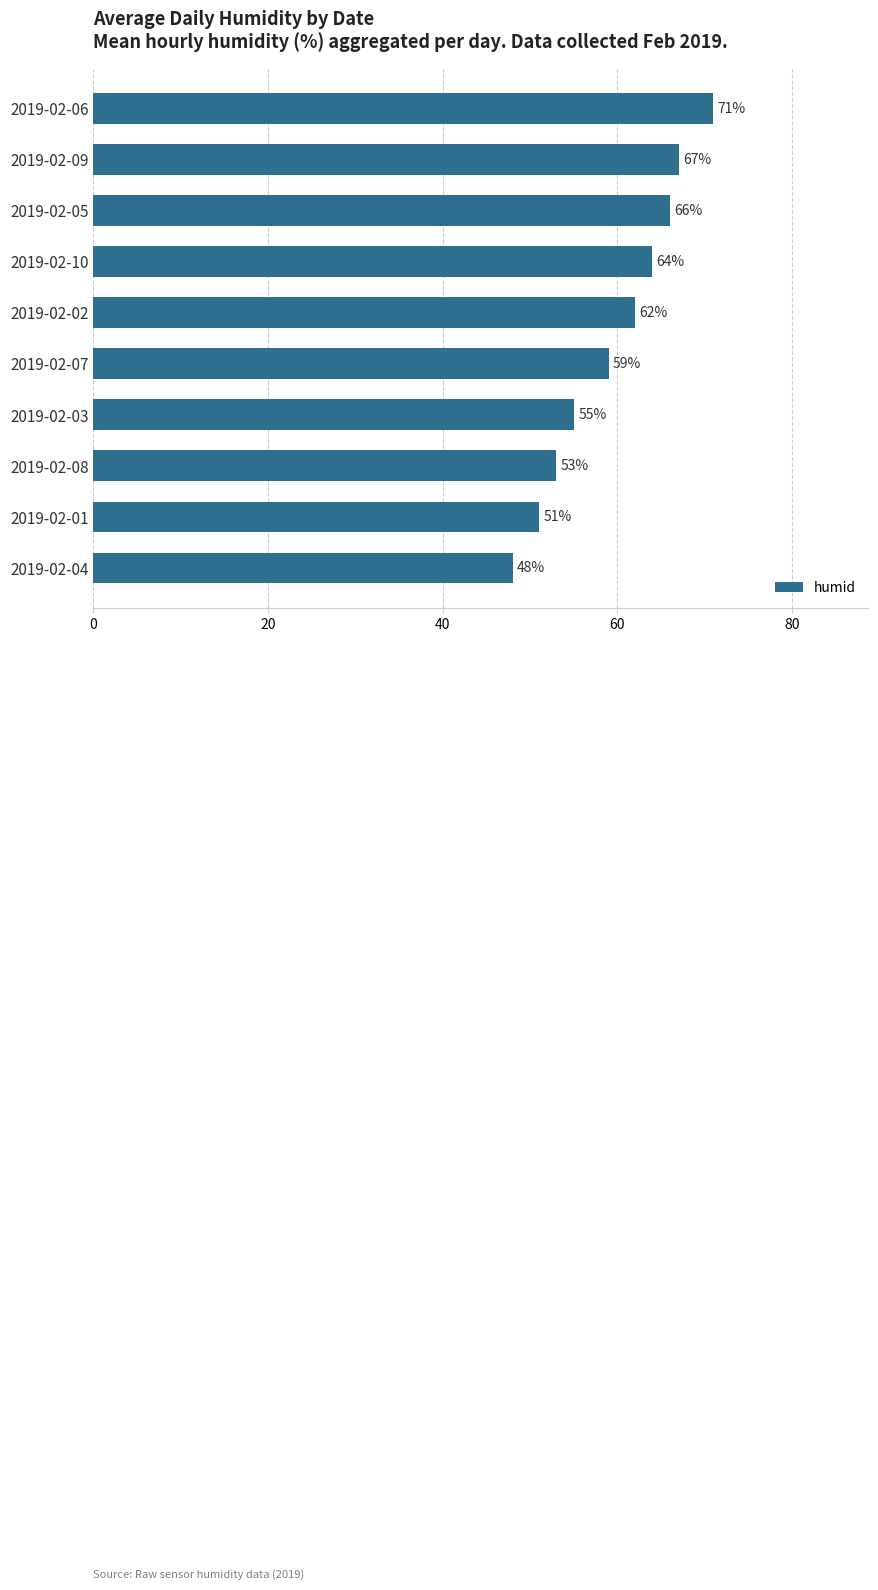

Count the number of data series in this chart.

1